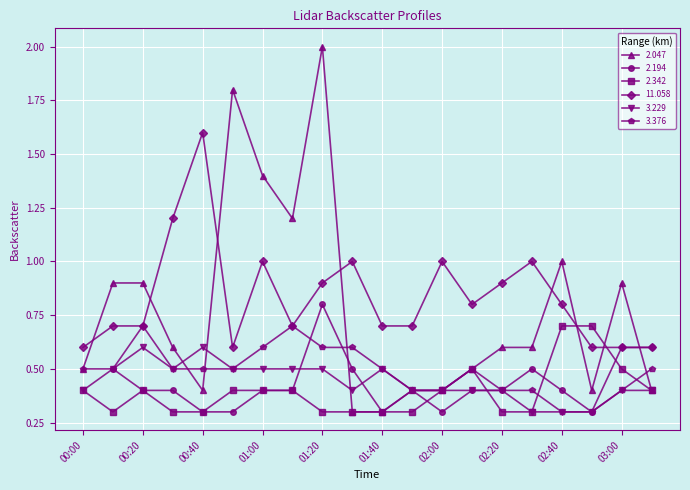

After their last crossing, which series has the higher values: 11.058 or 2.047?

11.058